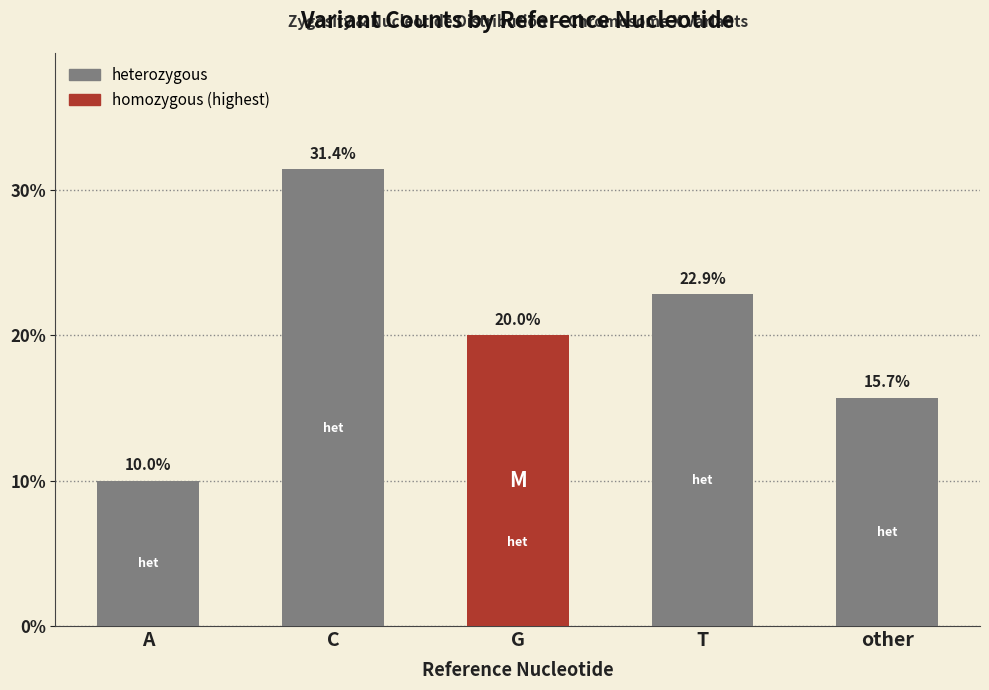

What is the value of the 5th bar from the left?

15.7